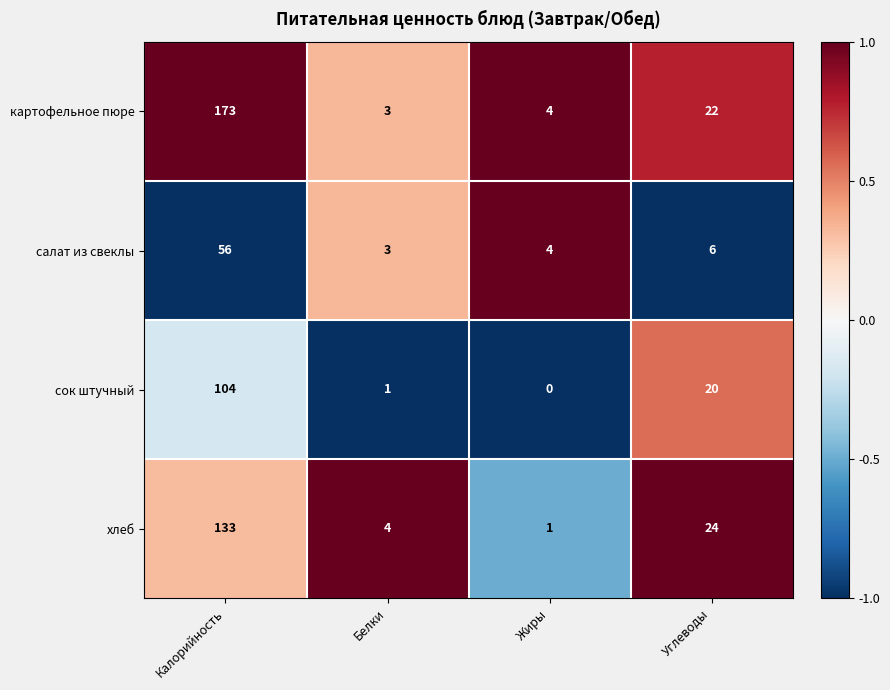

How many data points in картофельное пюре are less than 22?

2